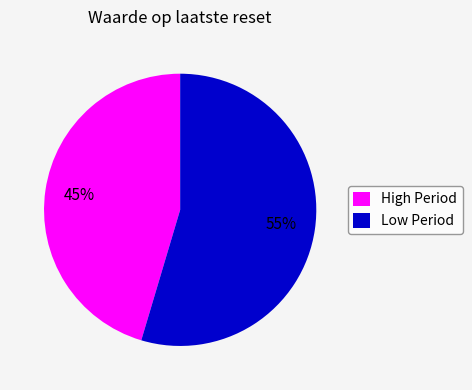

To the nearest percent, what is the combined percentage of Low Period and High Period?

100%